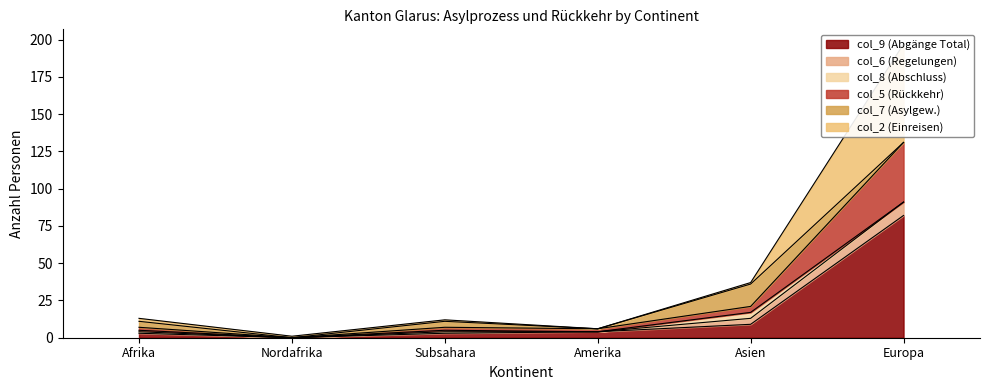

Which category has the highest value in the col_9 (Abgänge Total) series?

Europa